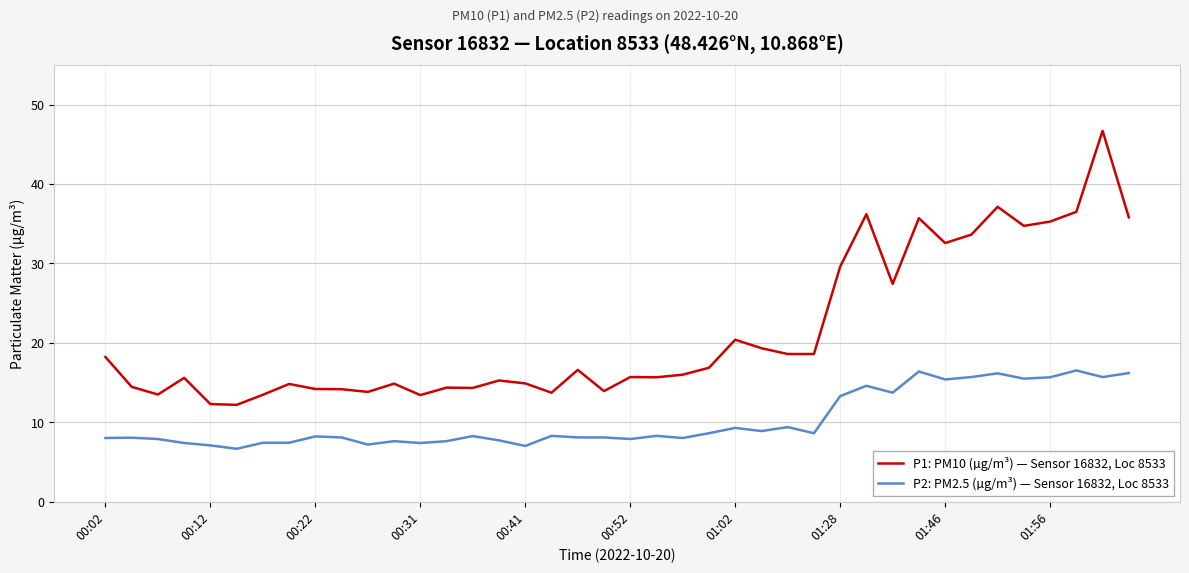

What is the greatest value displayed?

46.7